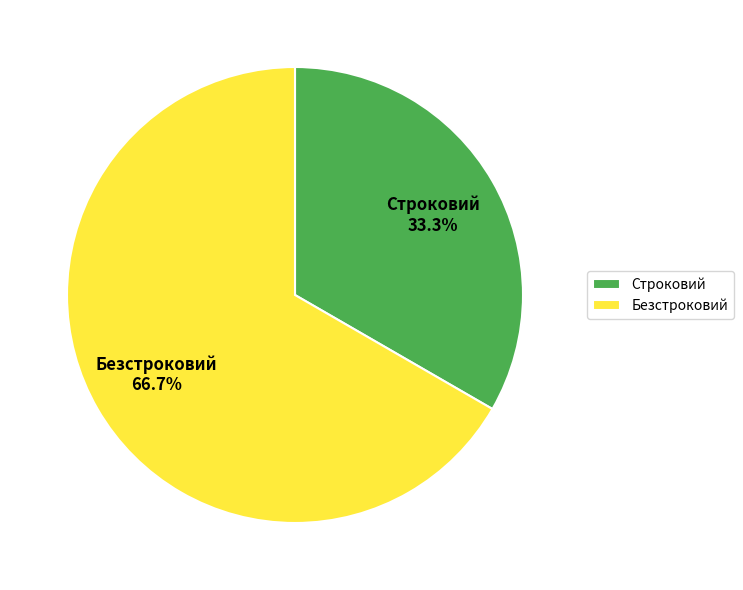

Which category accounts for the majority?

Безстроковий